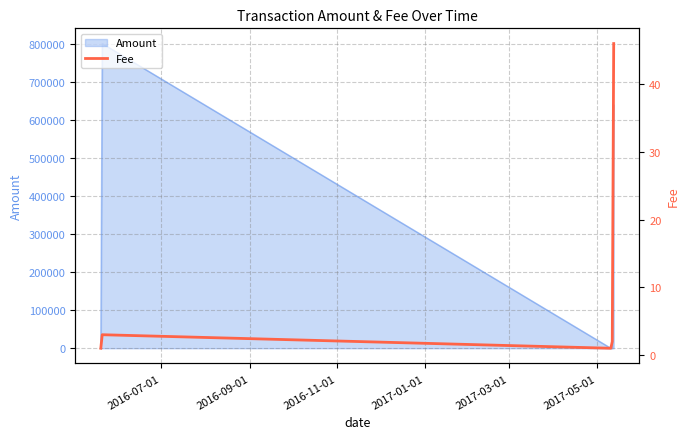

What is the maximum value for Amount?

800021